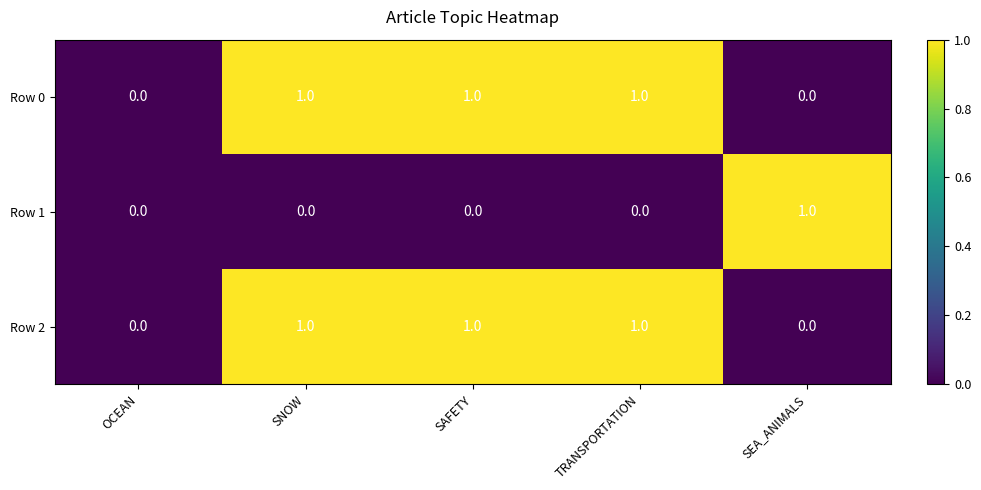

The Row 0 series shows 0 at SEA_ANIMALS. True or false?

True